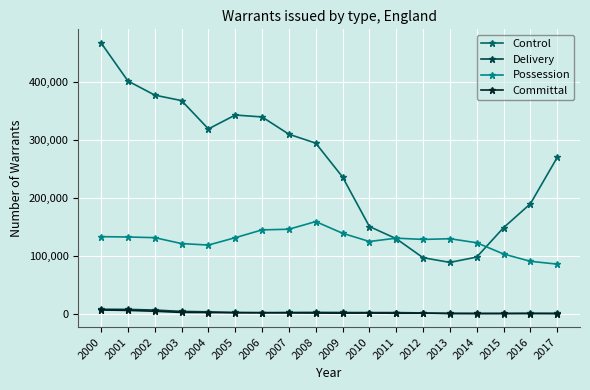

Which series has the largest range (max minus min)?

Control